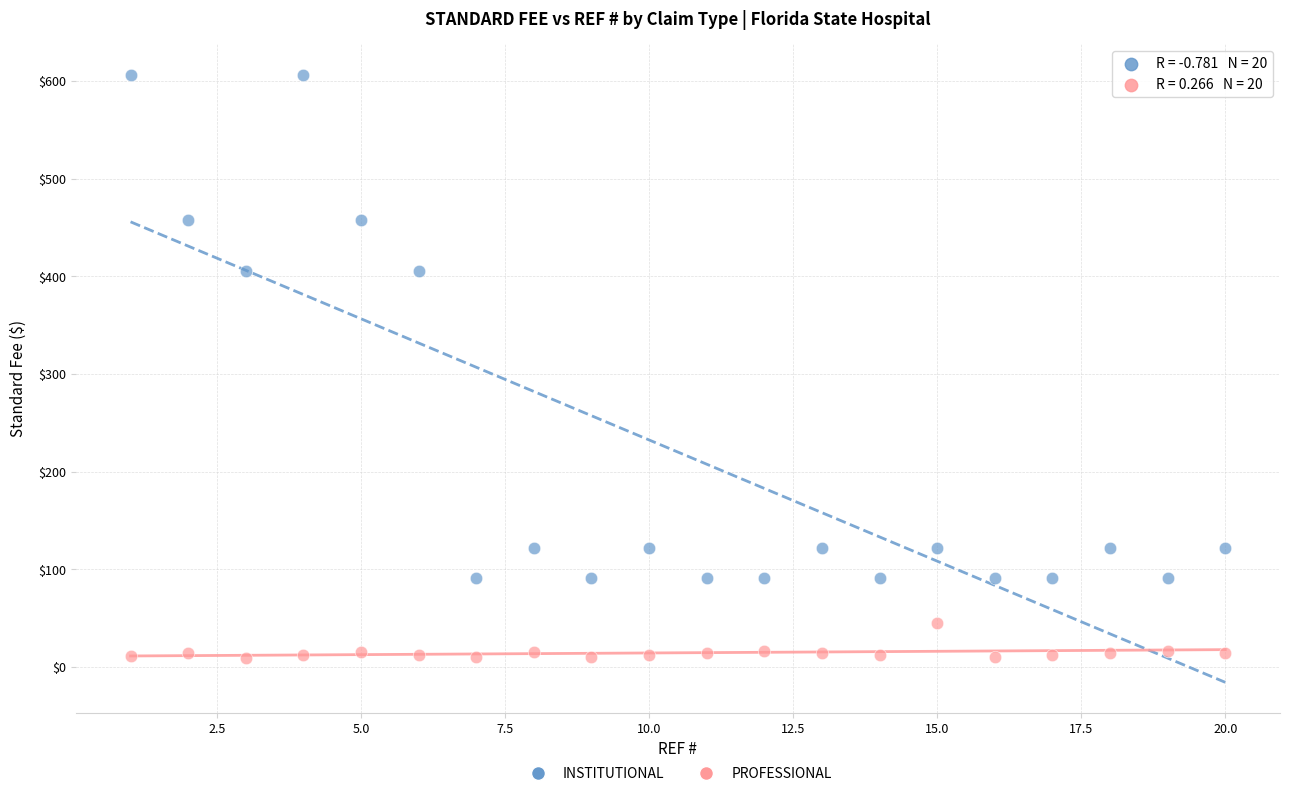

Which series reaches the maximum Y coordinate?

INSTITUTIONAL